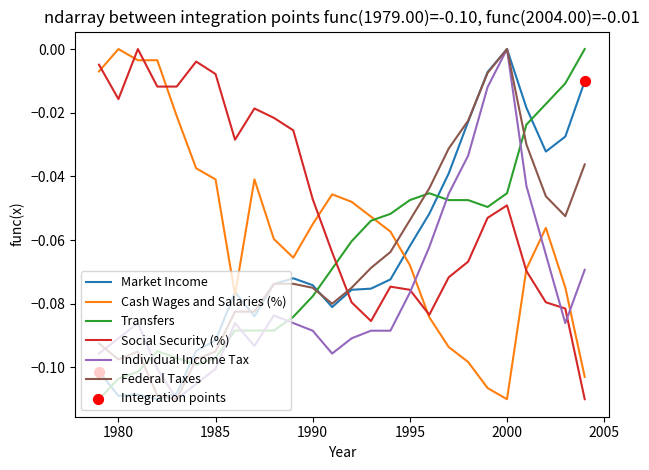

Which series has the largest total across all categories?

Social Security (%)